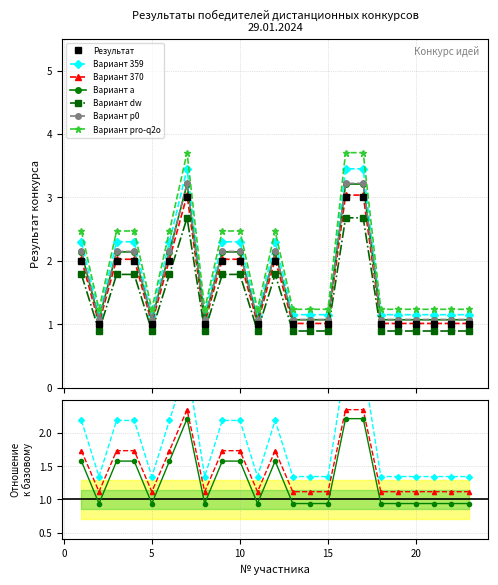

True or false: there are more than 2 points higher than both neighbors.

False